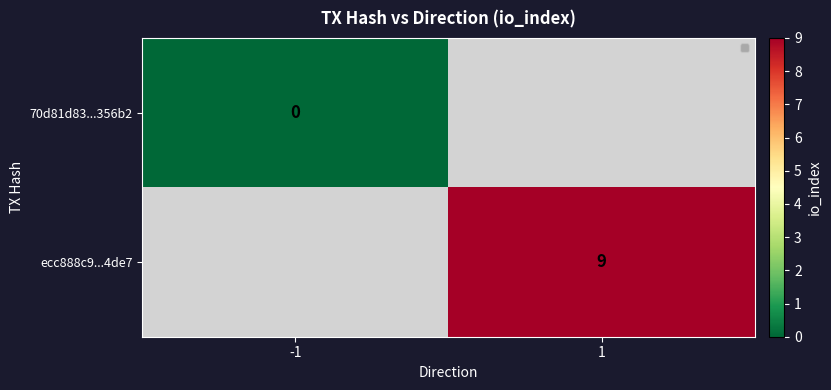

Is the value of 70d81d83...356b2 at -1 greater than the value of ecc888c9...4de7 at 1?

No